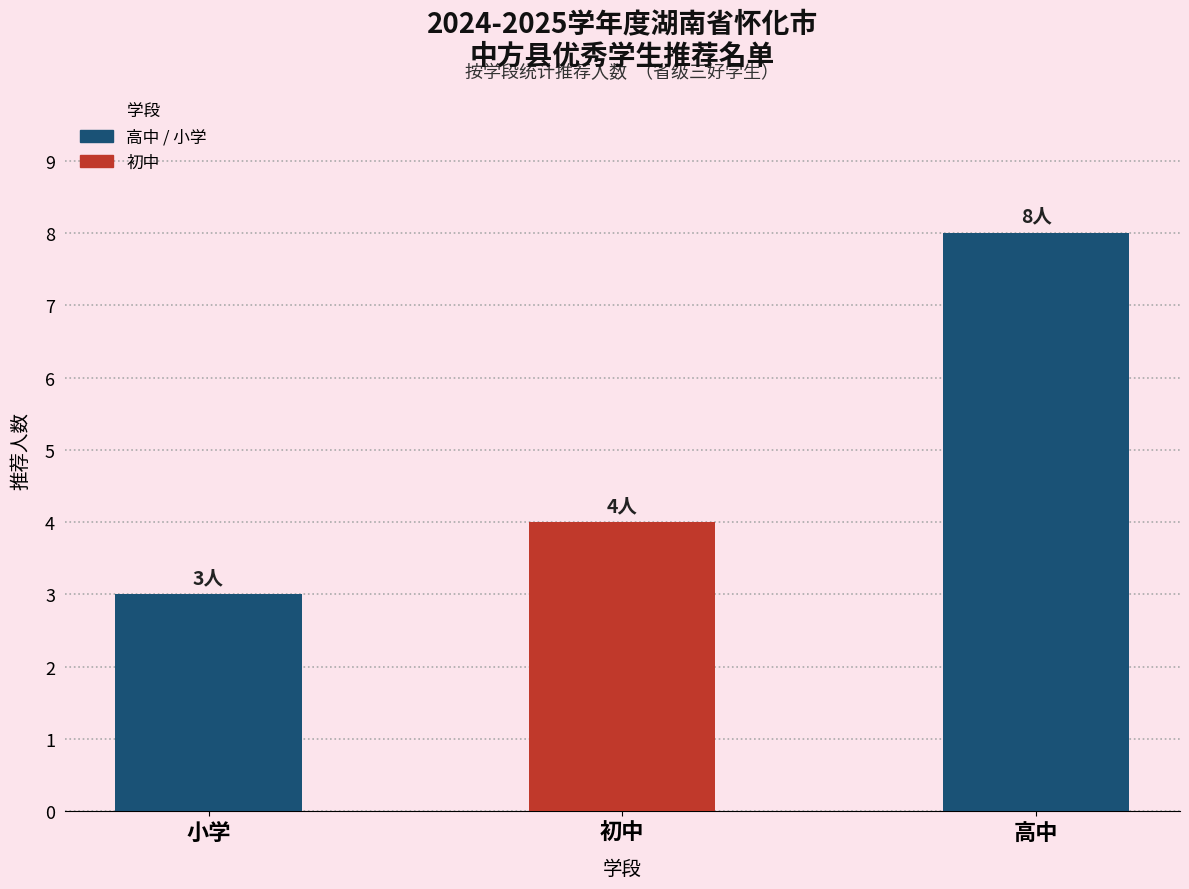

Reading left to right, extract all data points from this chart.

小学=3	初中=4	高中=8